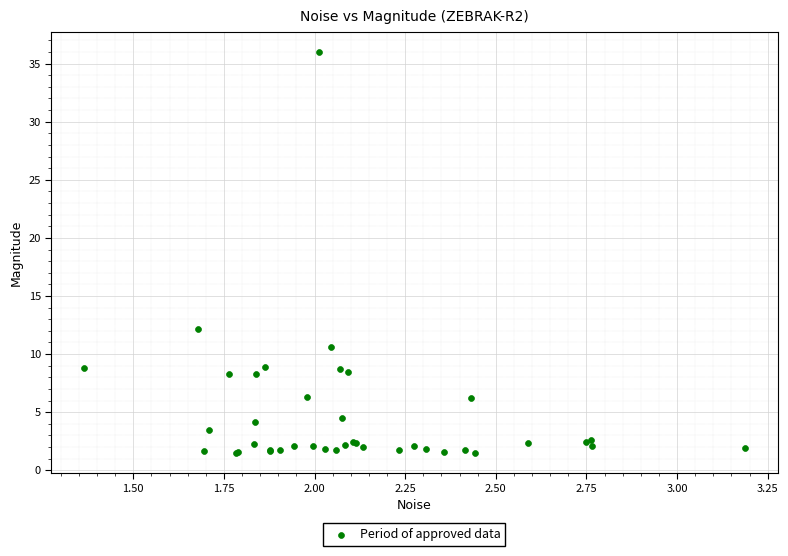

What Y value in the scatter plot is closest to 18?

12.2